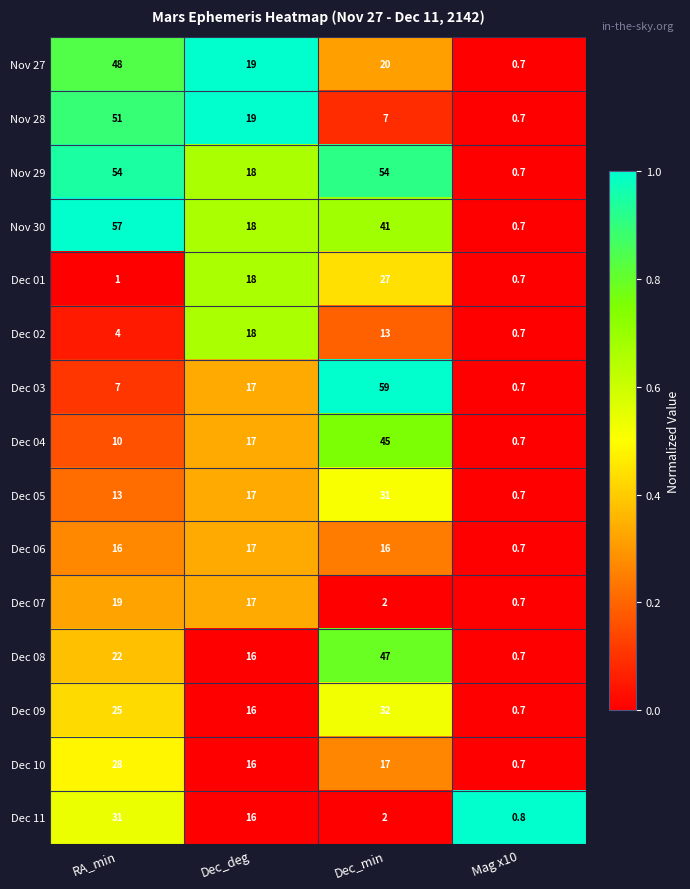

Rank the categories by Nov 30 value from lowest to highest.

Mag x10, Dec_deg, Dec_min, RA_min